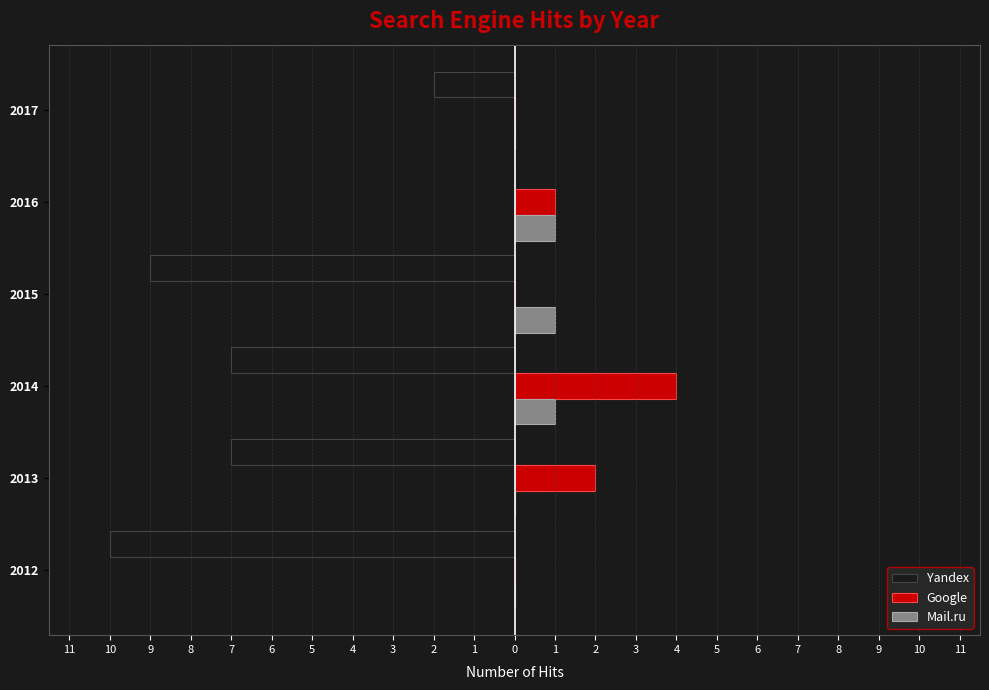

What are all the series names shown in the legend?

Yandex, Google, Mail.ru